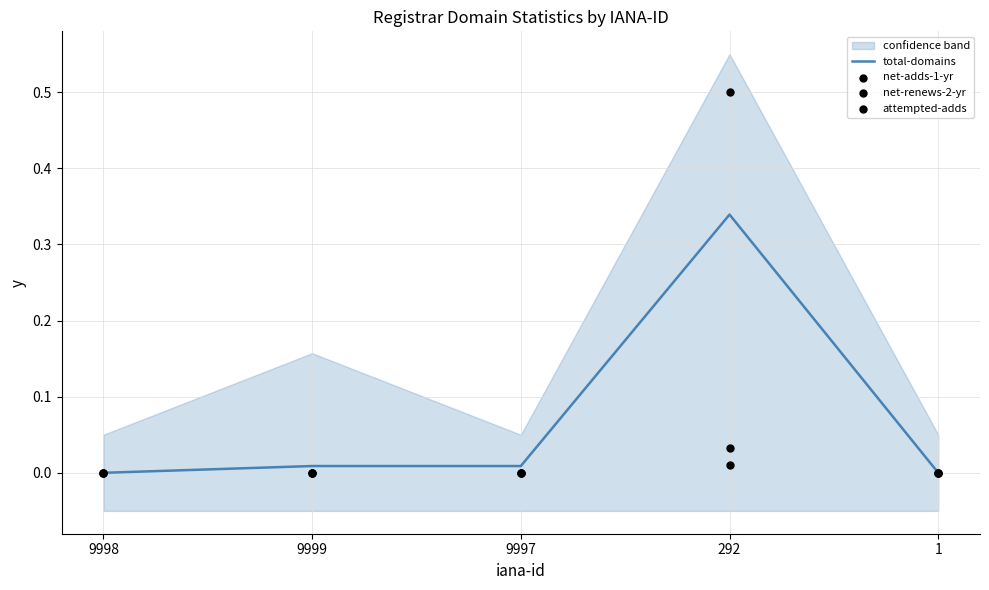

Is the value of net-renews-2-yr at 9998 greater than the value of net-adds-1-yr at 9997?

No